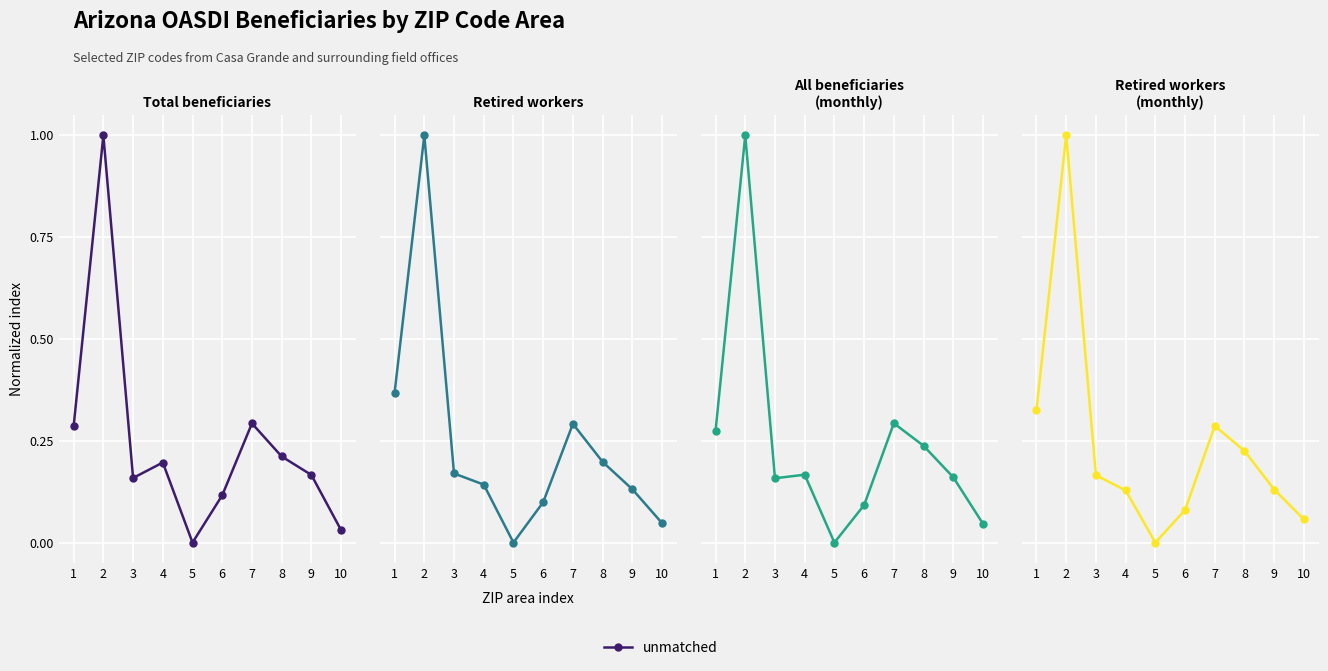

What is the average value?

0.2